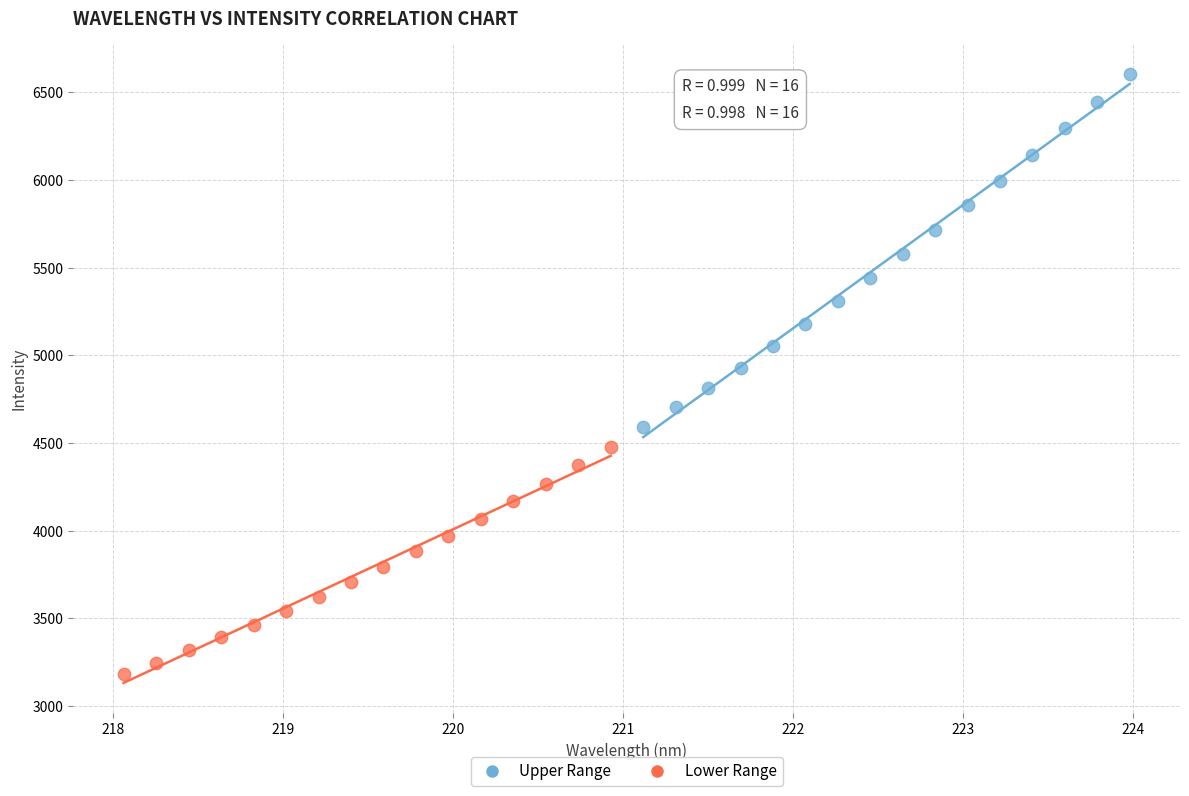

Which series contains the lowest Y value?

Lower Range